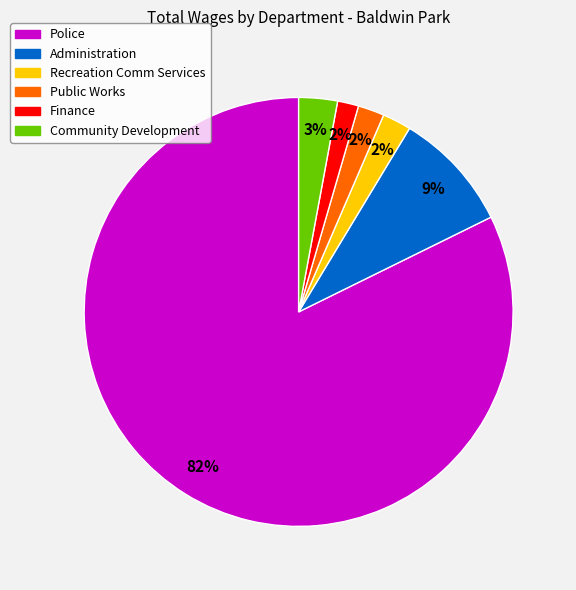

To the nearest percent, what is the combined percentage of Community Development and Finance?

5%